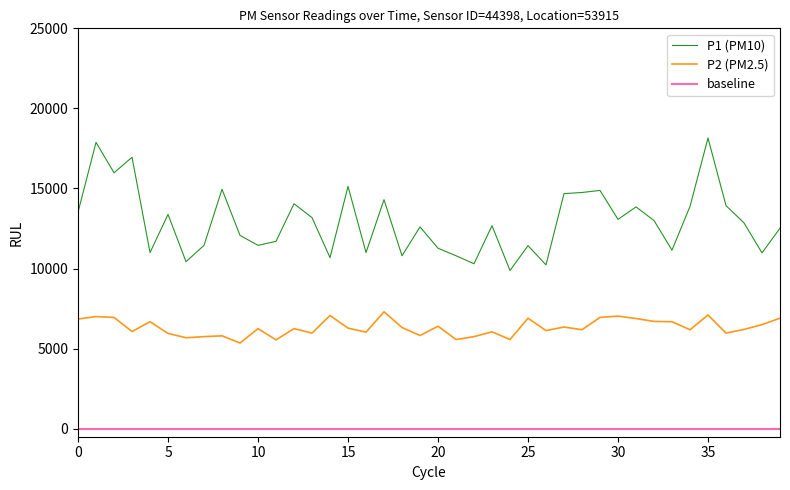

What is the maximum value shown in the chart?

18150